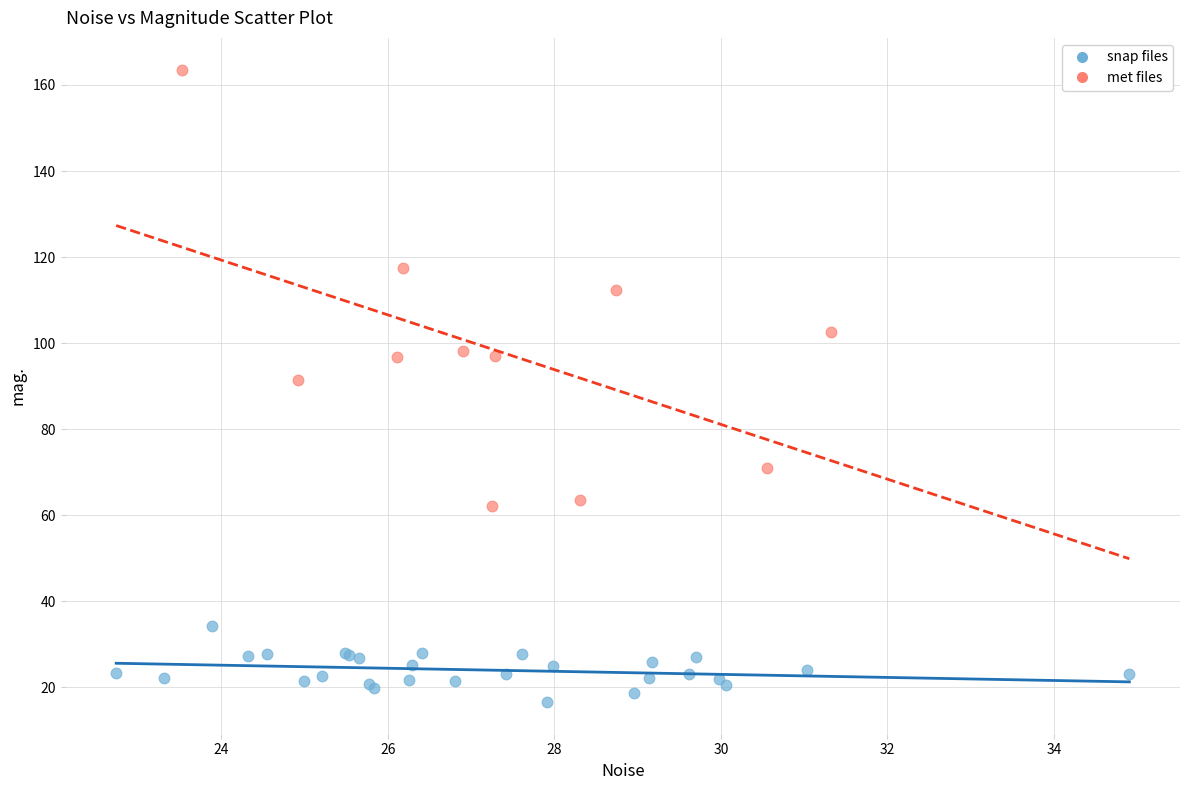

Which series reaches the minimum Y coordinate?

snap files